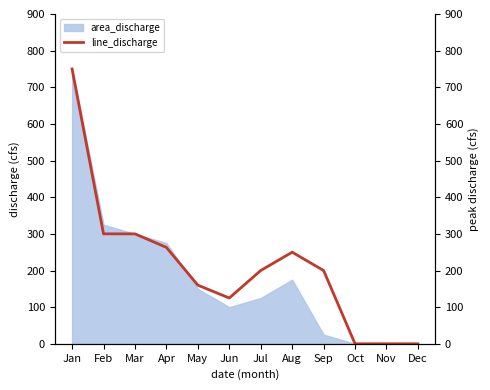

True or false: the data shows 750 at Jan.

True